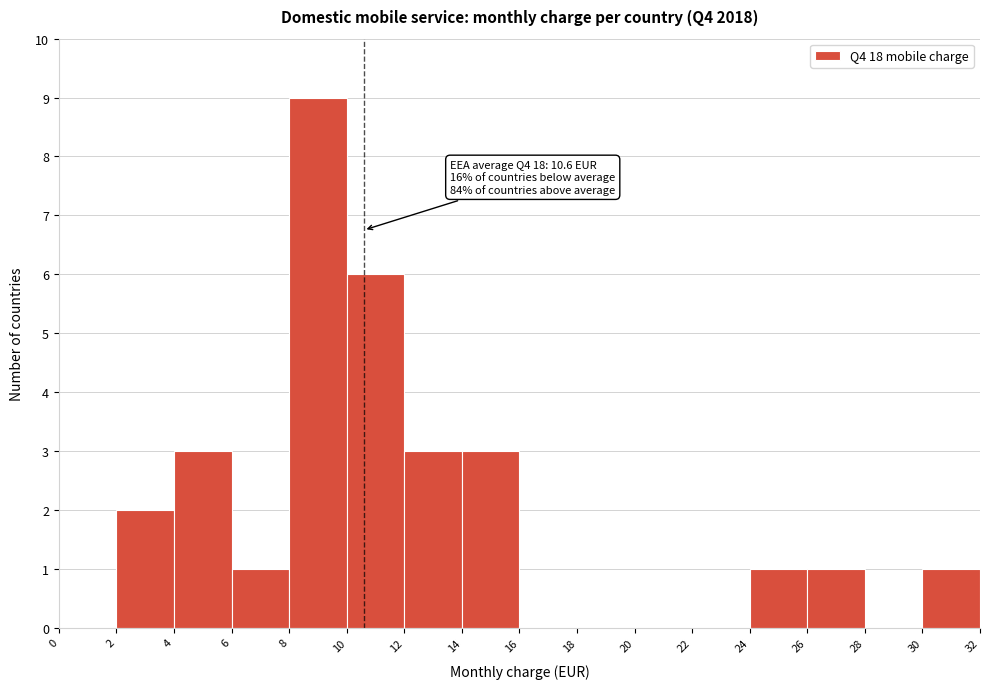

Which range on the x-axis has the tallest bar?

8 to 10